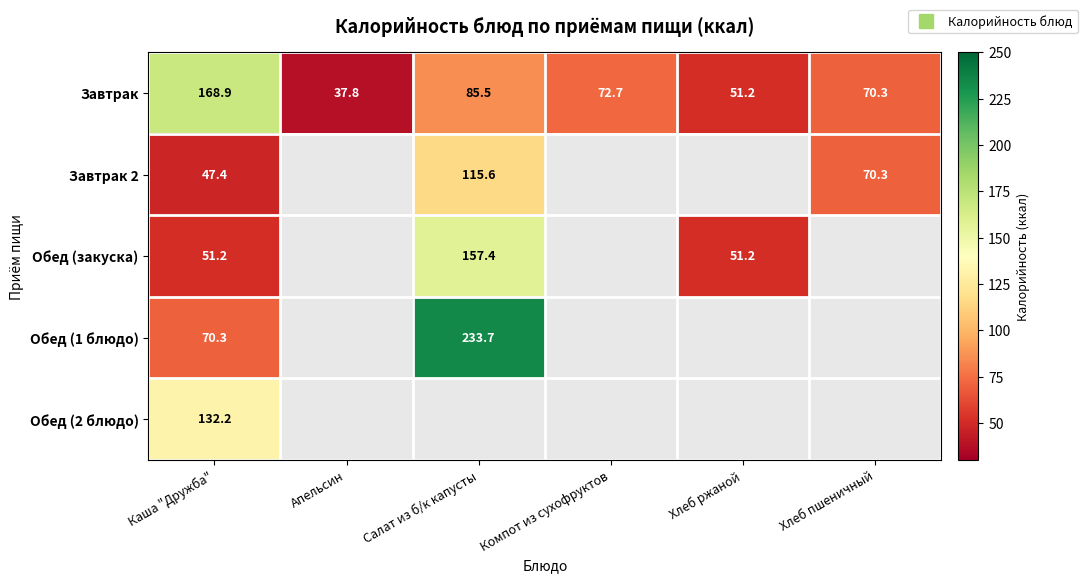

What is the average value of the Обед (2 блюдо) series?

22.0